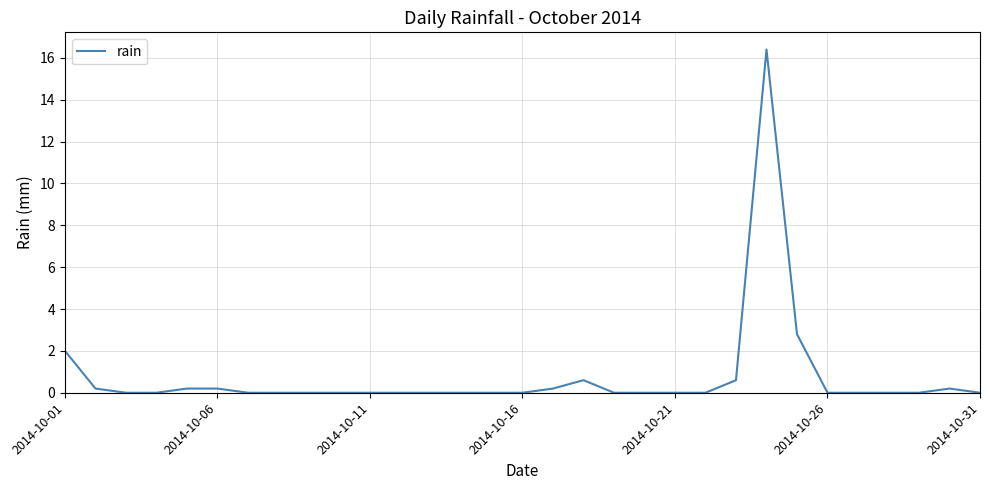

What is the maximum value shown in the chart?

16.4